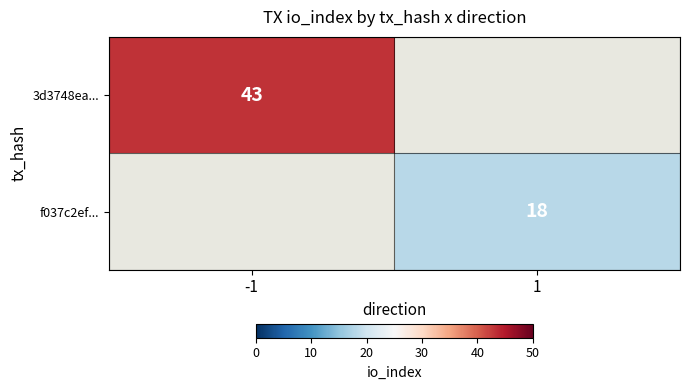

True or false: 3d3748ea... has a value of 27 at -1.

False